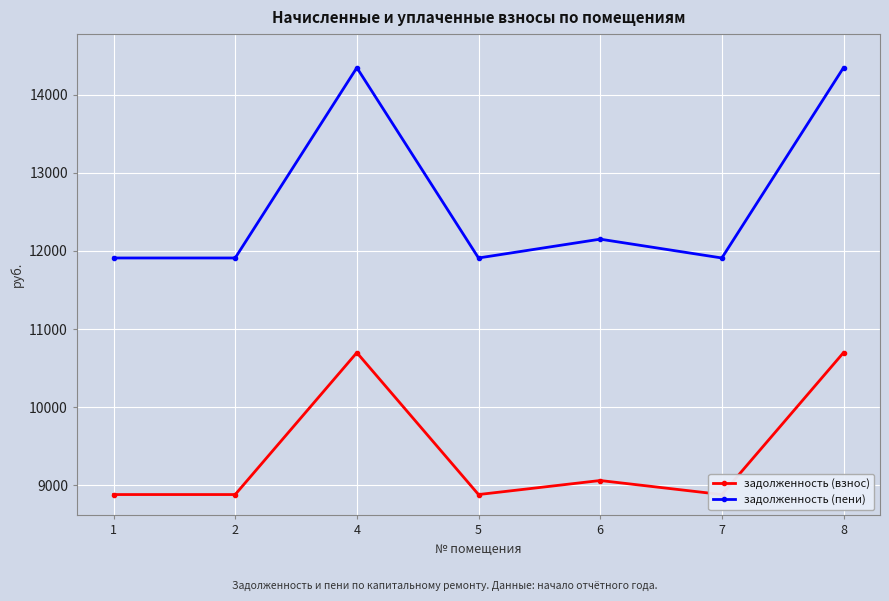

How many series are shown in this chart?

2